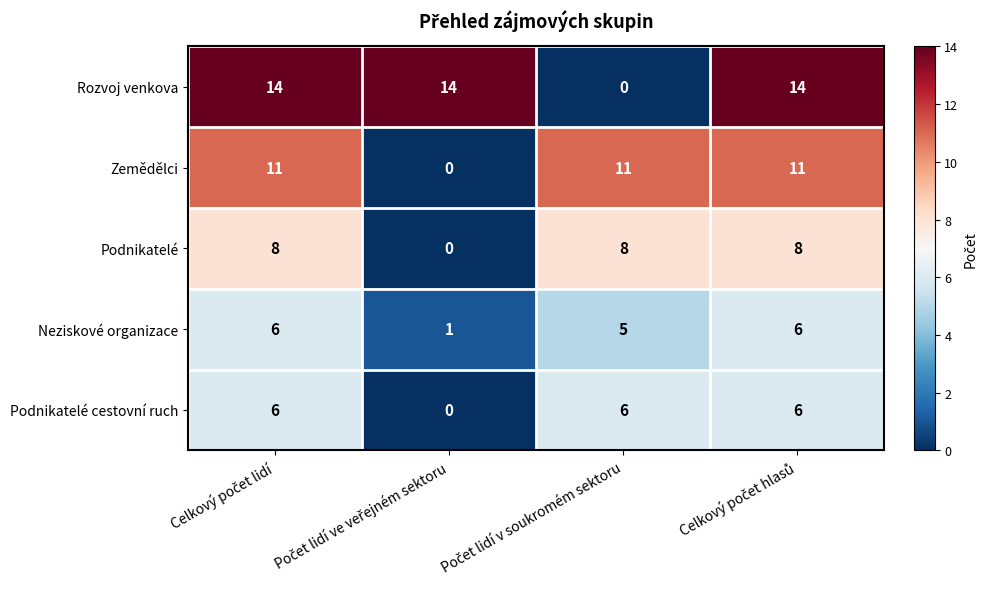

At how many categories does at least one series exceed 12?

3